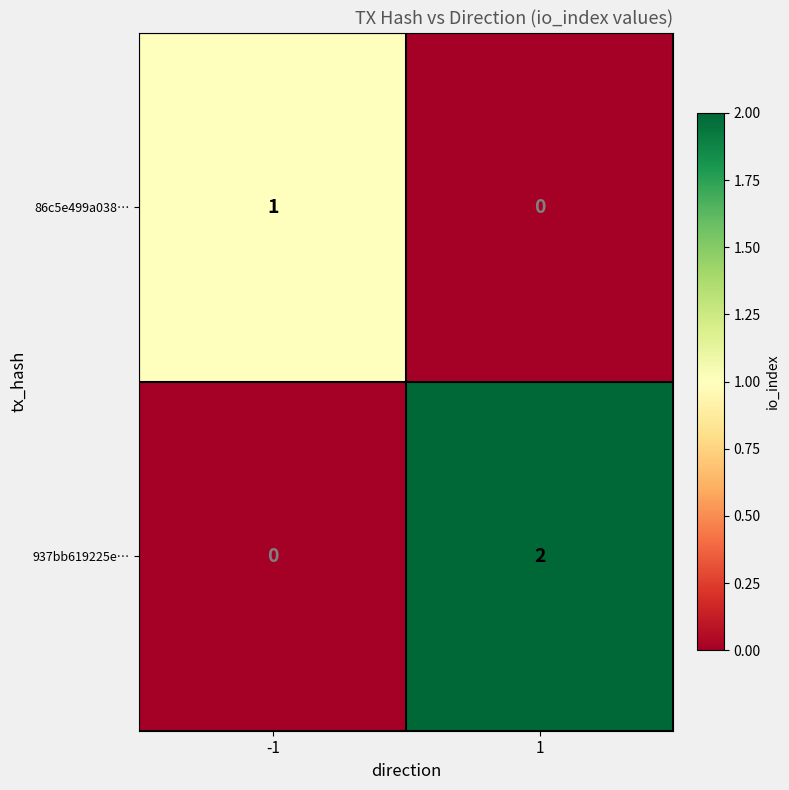

Reading left to right, transcribe all the data shown in this chart.

86c5e499a038…: 1	0
937bb619225e…: 0	2